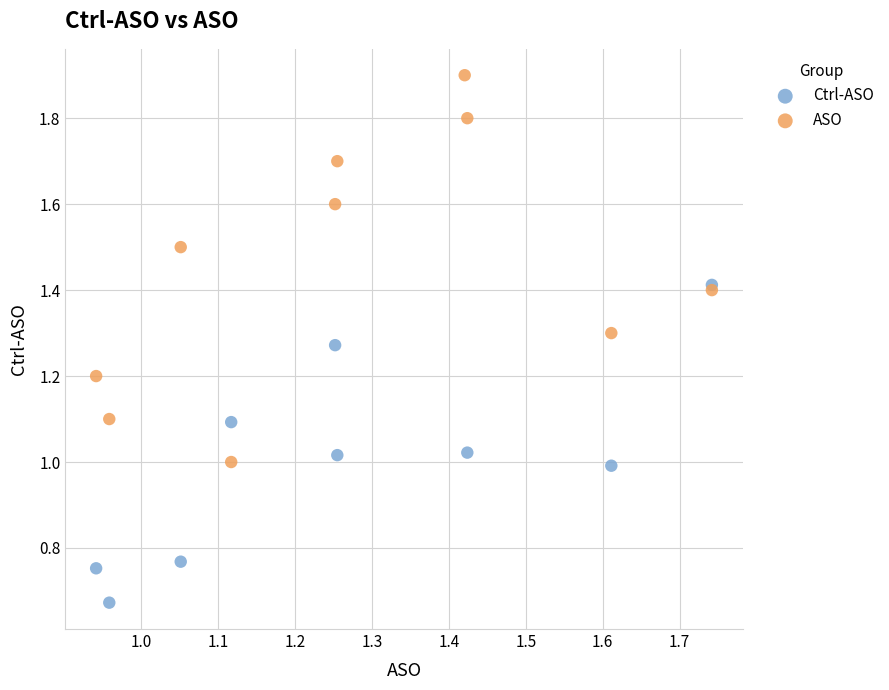

Which series has the largest Y range (max minus min)?

ASO